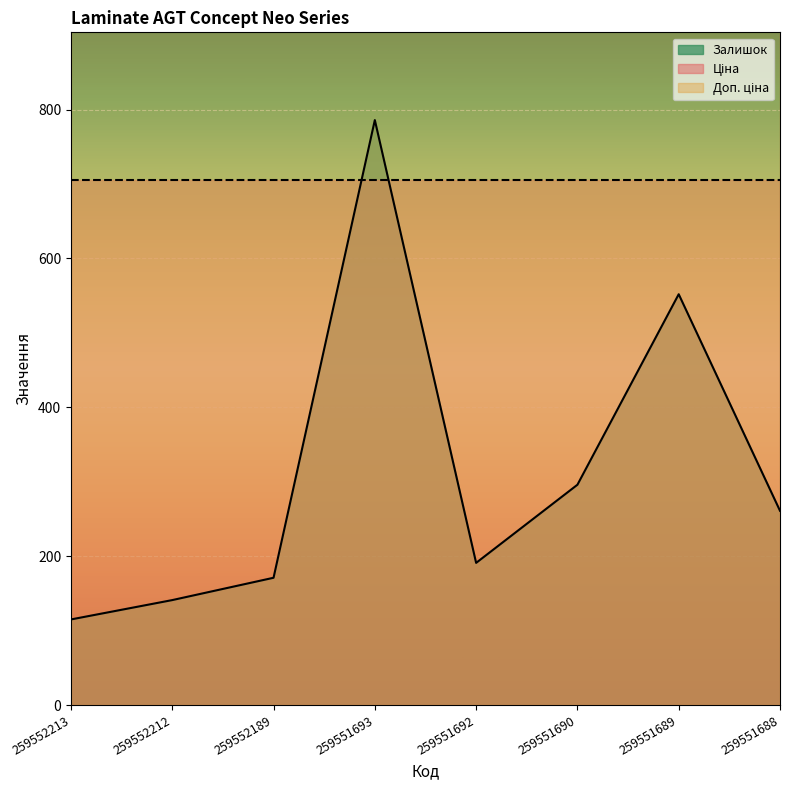

How many values in the Залишок series exceed 261?

3